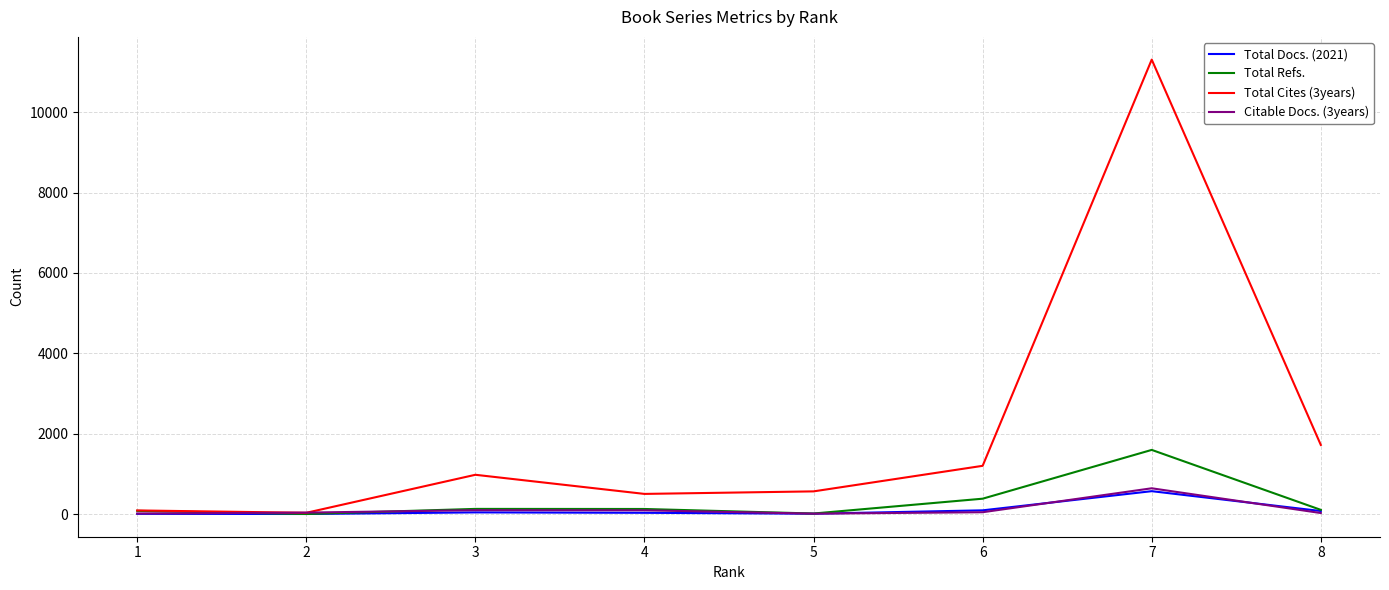

What is the maximum value shown in the chart?

11307